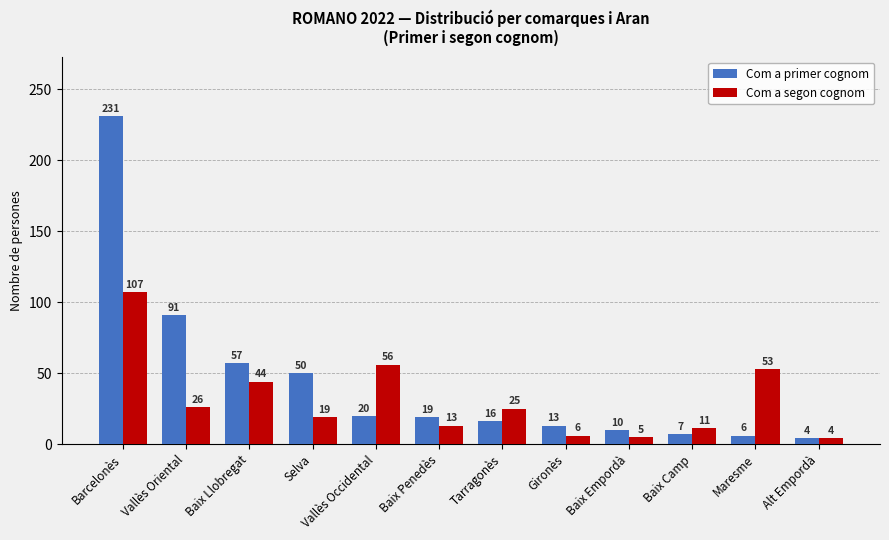

The value of Com a primer cognom at Vallès Oriental is 43. True or false?

False